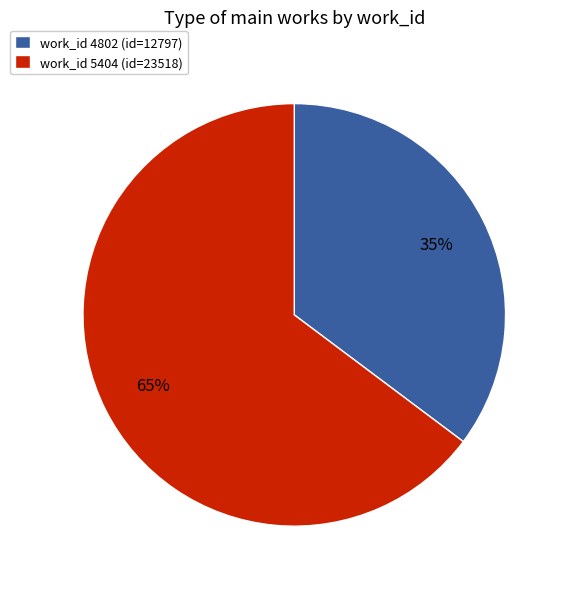

Which category has the smallest portion of the pie?

work_id 4802 (id=12797)